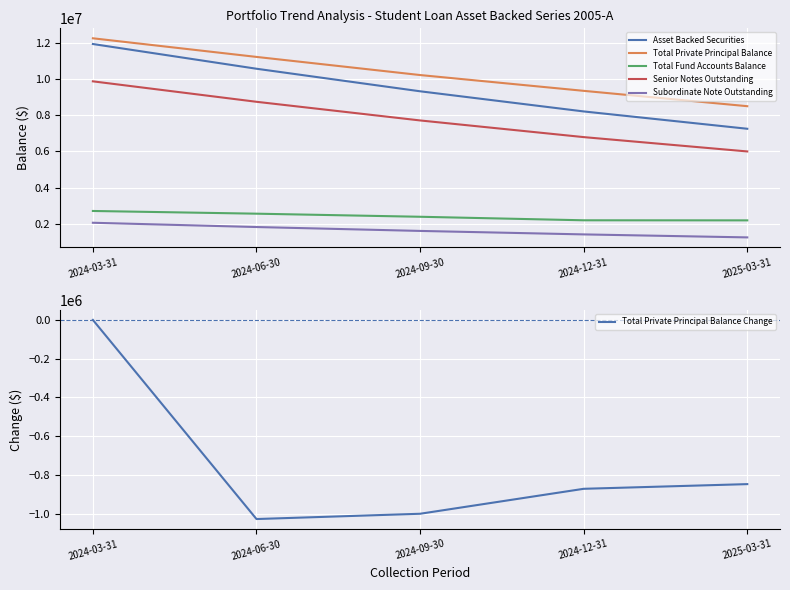

What are all the series names shown in the legend?

Asset Backed Securities, Total Private Principal Balance, Total Fund Accounts Balance, Senior Notes Outstanding, Subordinate Note Outstanding, Total Private Principal Balance Change